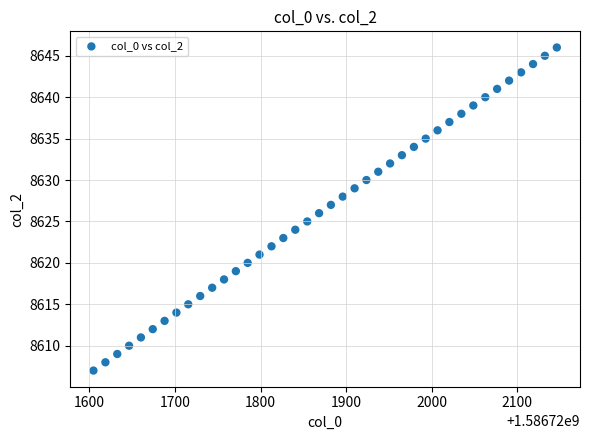

What is the range of Y values (max minus min)?

39